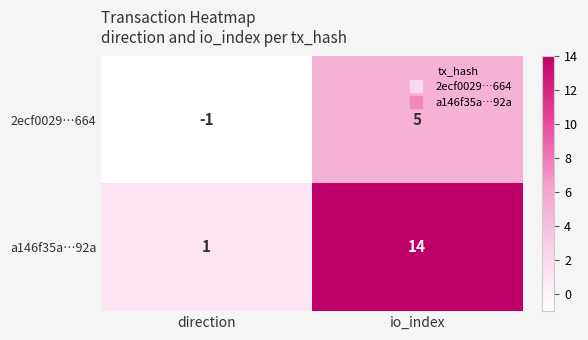

What is the sum of the 2ecf0029…664 values at direction and io_index?

4